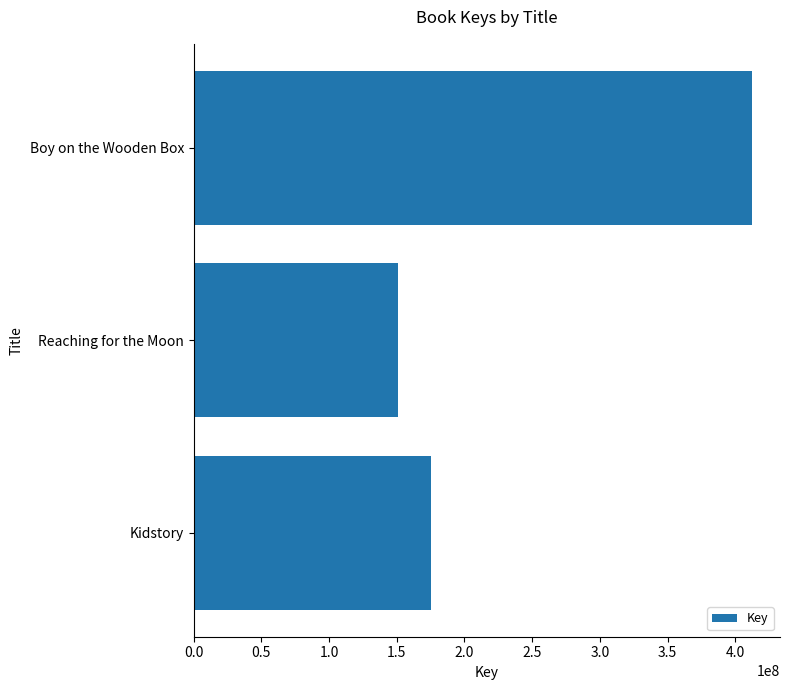

How many series are shown in this chart?

1